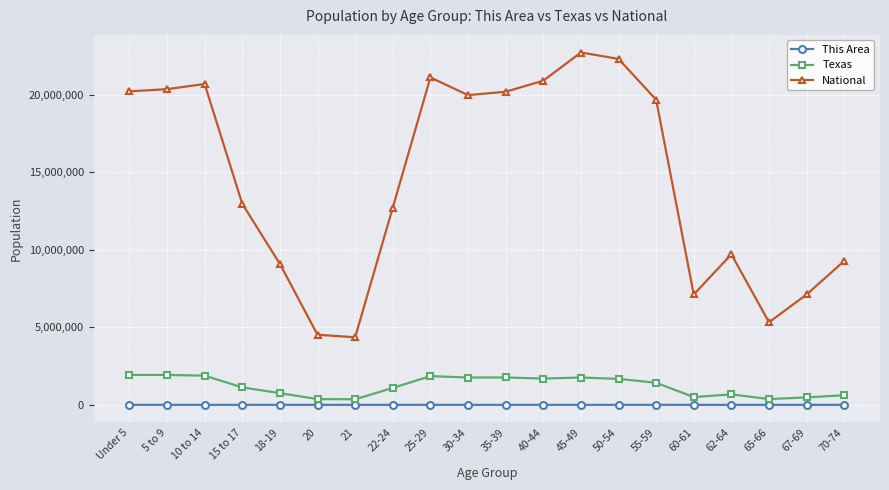

True or false: Texas and This Area cross at least once.

False